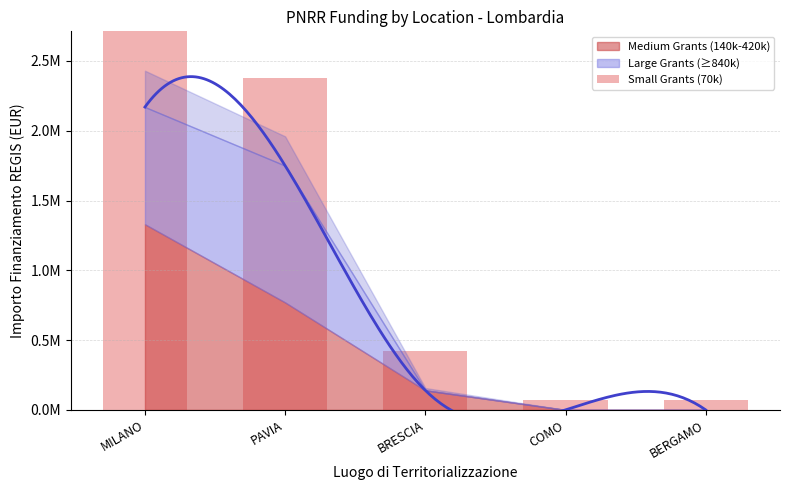

What is the smallest value displayed?

70000